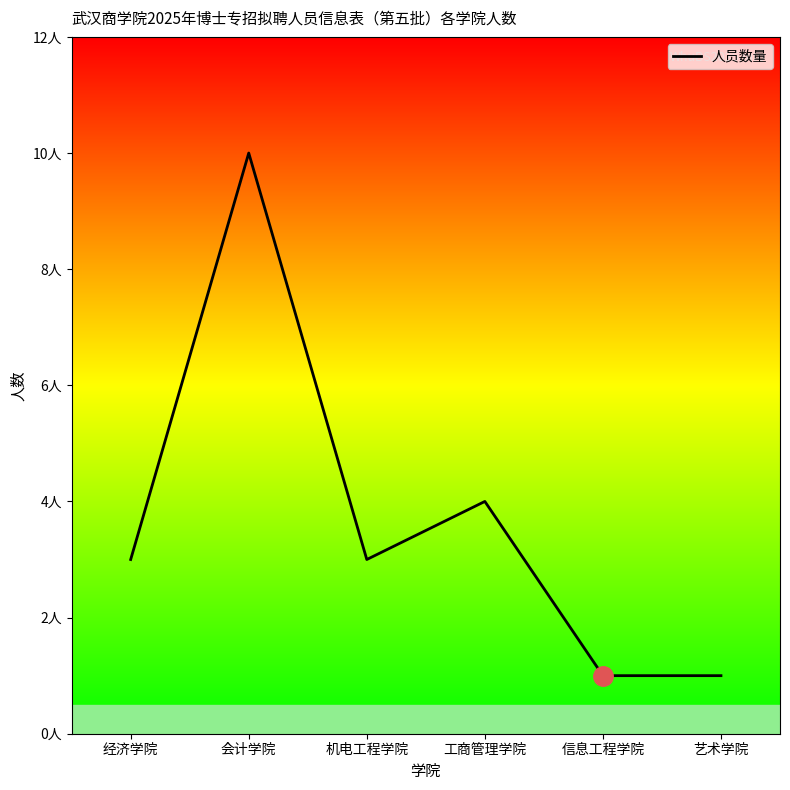

What is the label of the 3rd point from the right?

工商管理学院